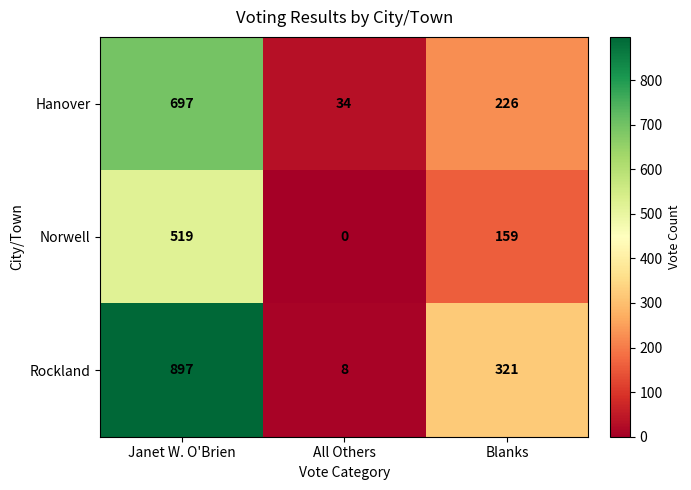

Rank the series by their maximum value, from lowest to highest.

Norwell, Hanover, Rockland